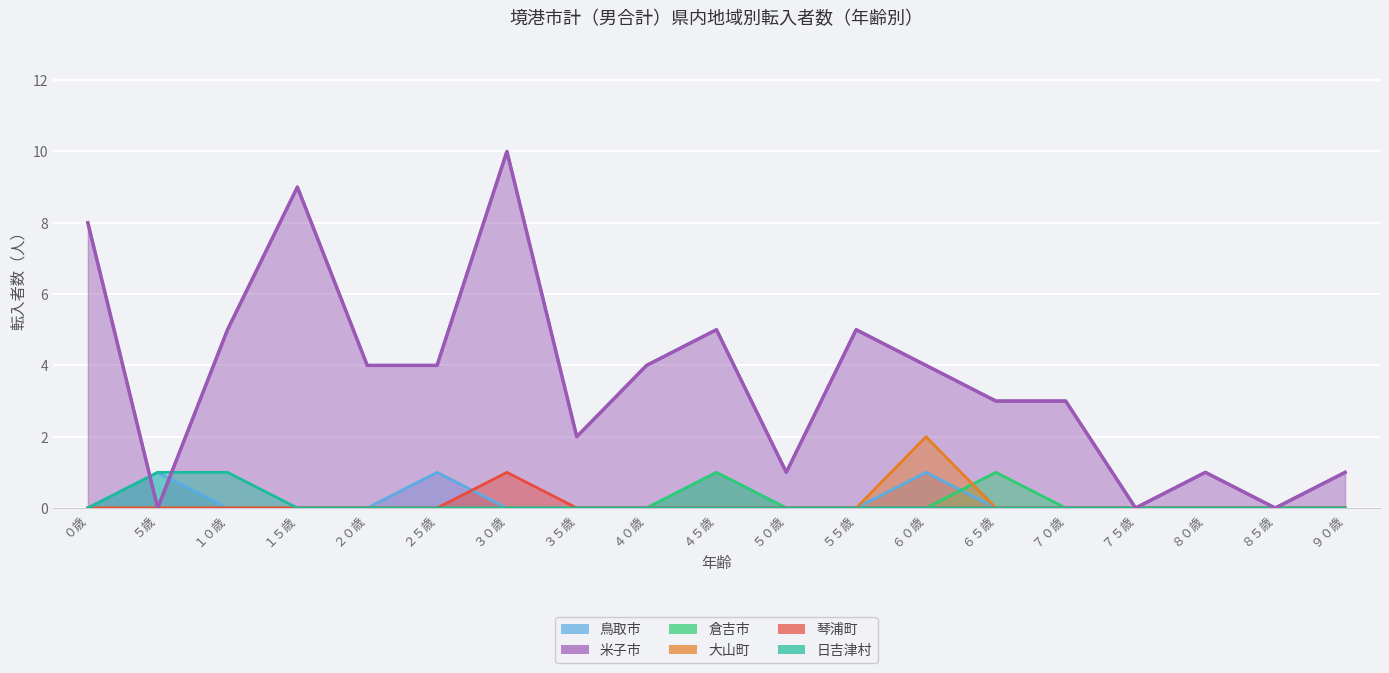

True or false: 琴浦町 and 倉吉市 cross at least once.

False